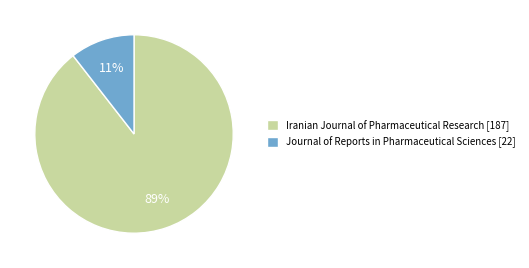

Count the number of slices in the pie.

2